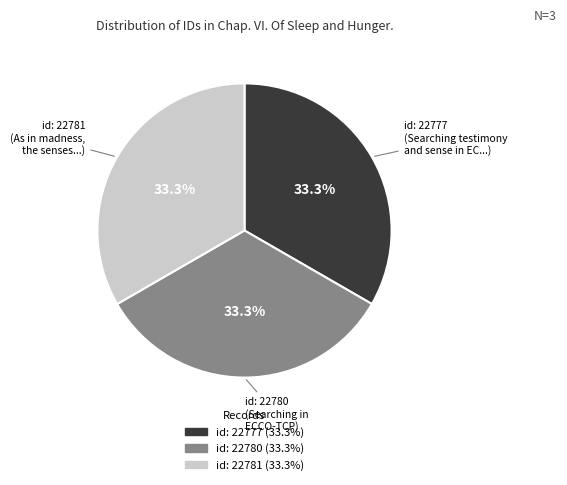

Is there a majority slice in this chart?

No